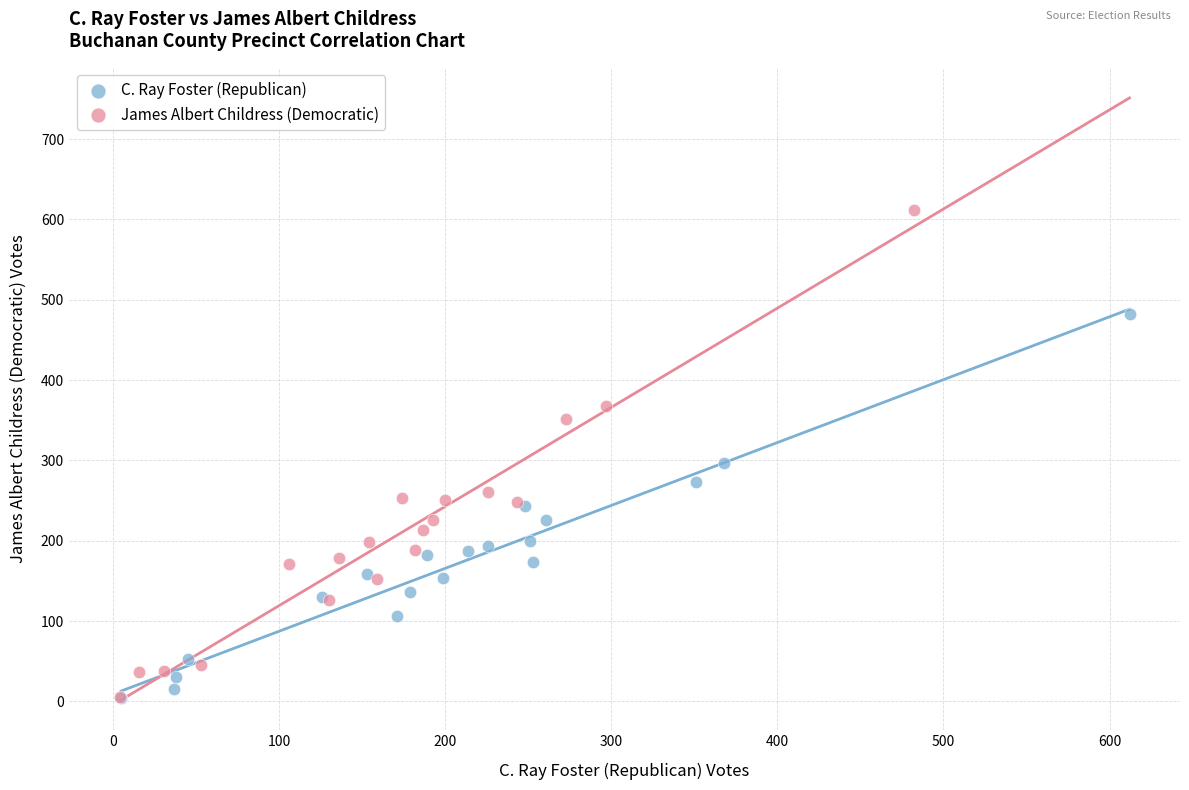

Which series contains the highest Y value?

James Albert Childress (Democratic)